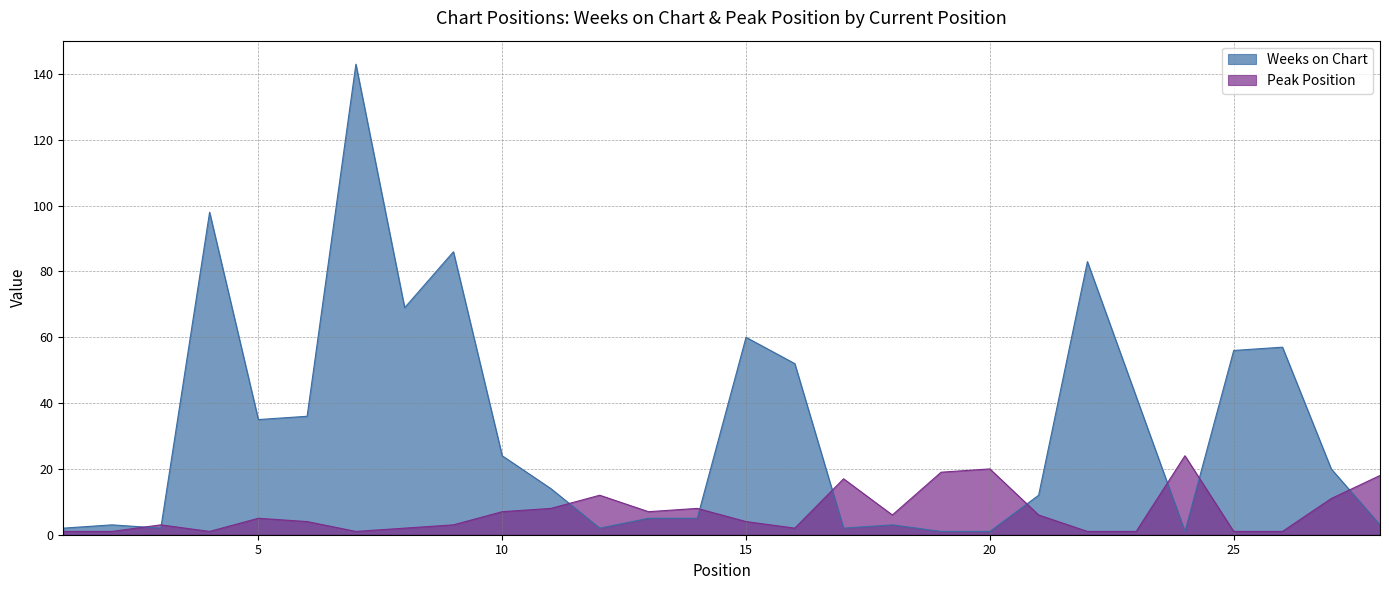

Rank the series by their maximum value, from lowest to highest.

Peak Position, Weeks on Chart